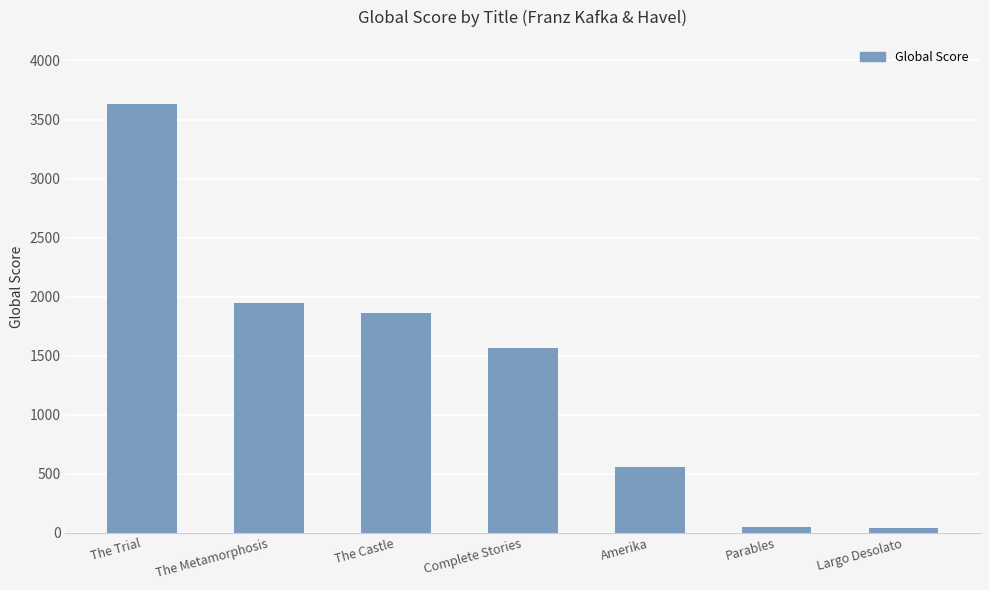

What is the label of the 4th bar from the right?

Complete Stories